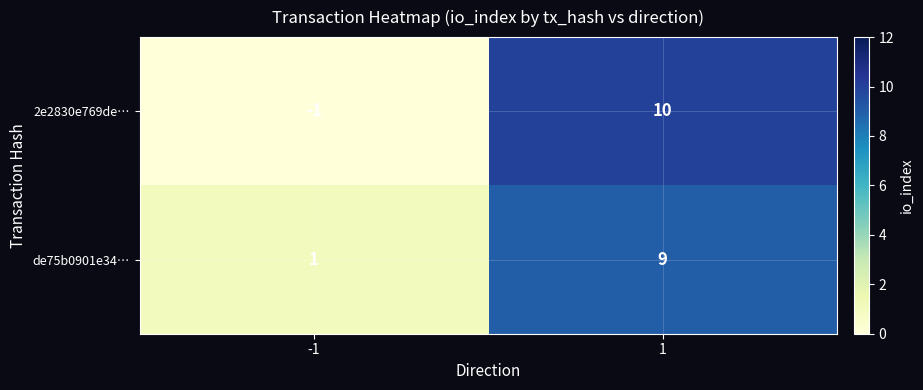

What is the total value across all series at 1?

19